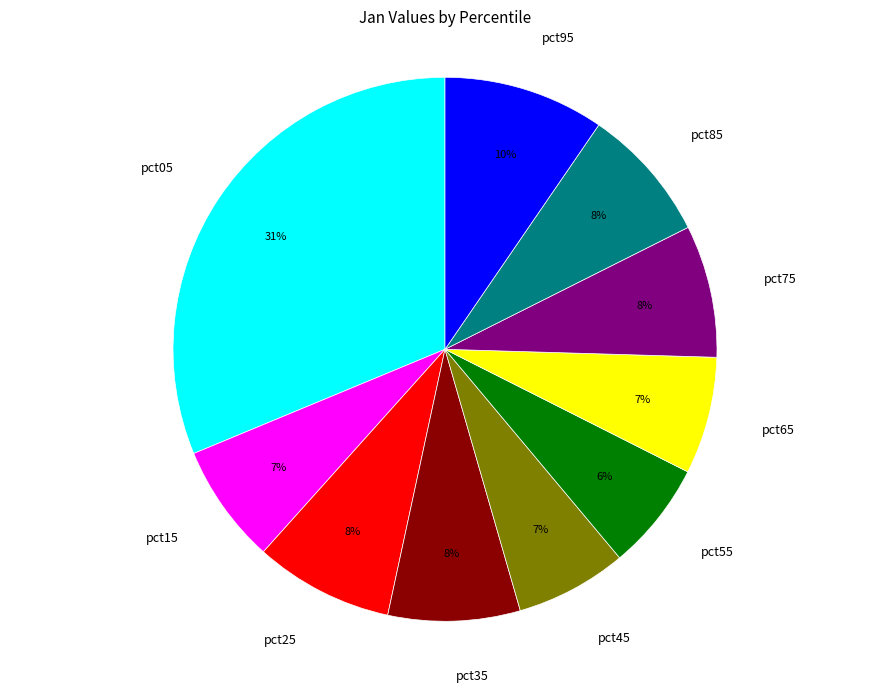

To the nearest percent, what is the difference between the largest and smallest slice percentages?

25%